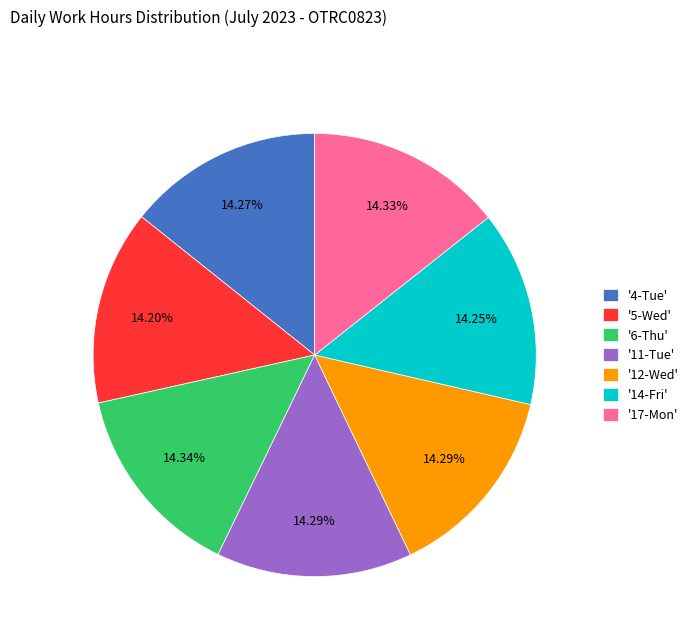

Is there a majority slice in this chart?

No